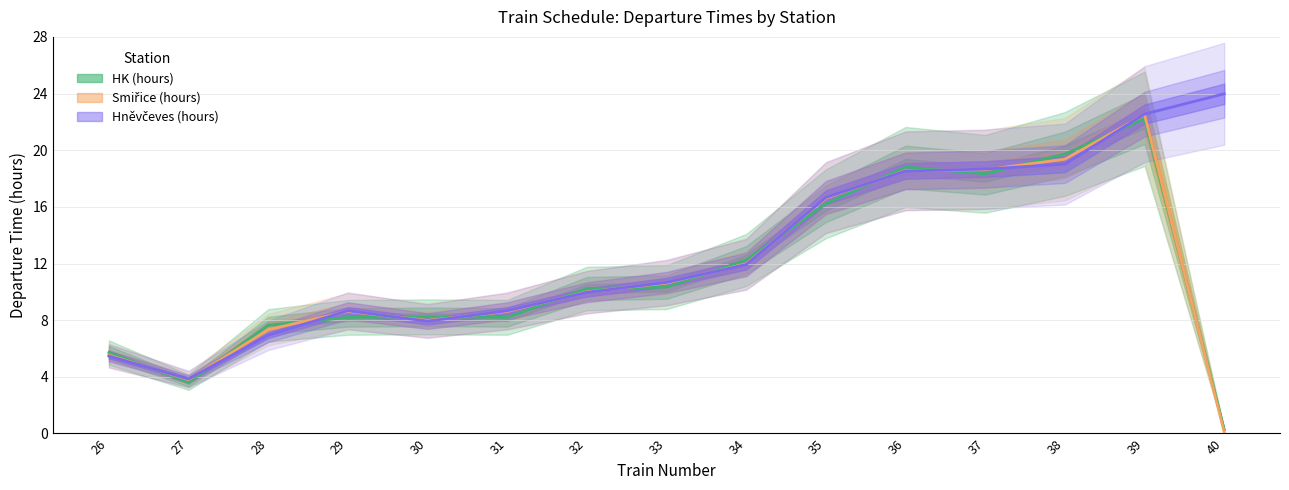

What is the sum of the HK (hours) values at 40 and 34?

12.5